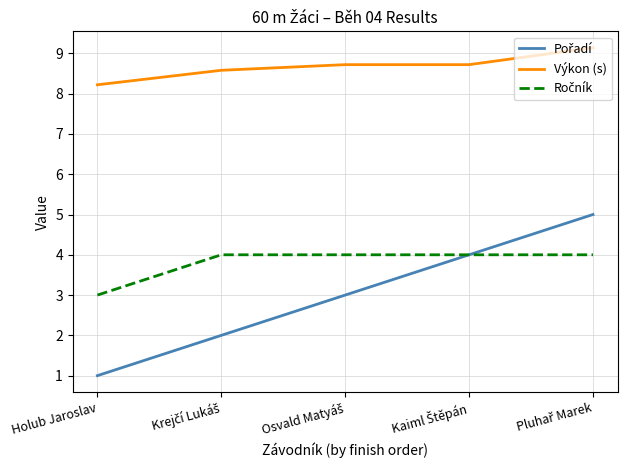

Which series has the largest total across all categories?

Výkon (s)